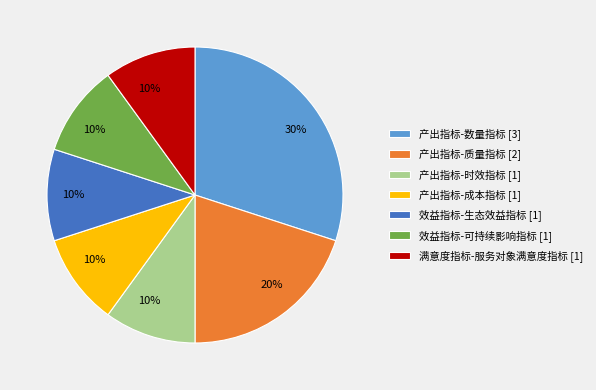

What is the largest slice in the pie chart?

产出指标-数量指标